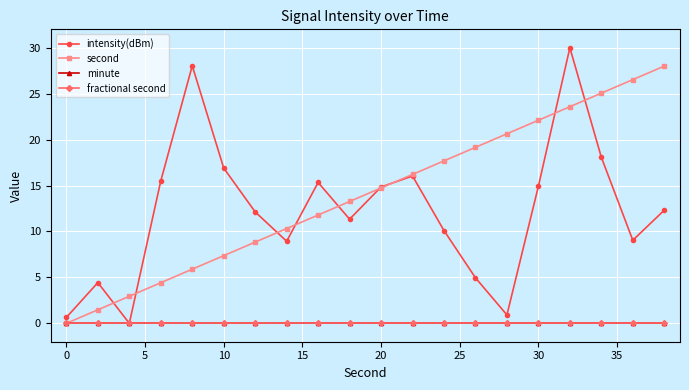

Does the chart have visible grid lines?

Yes